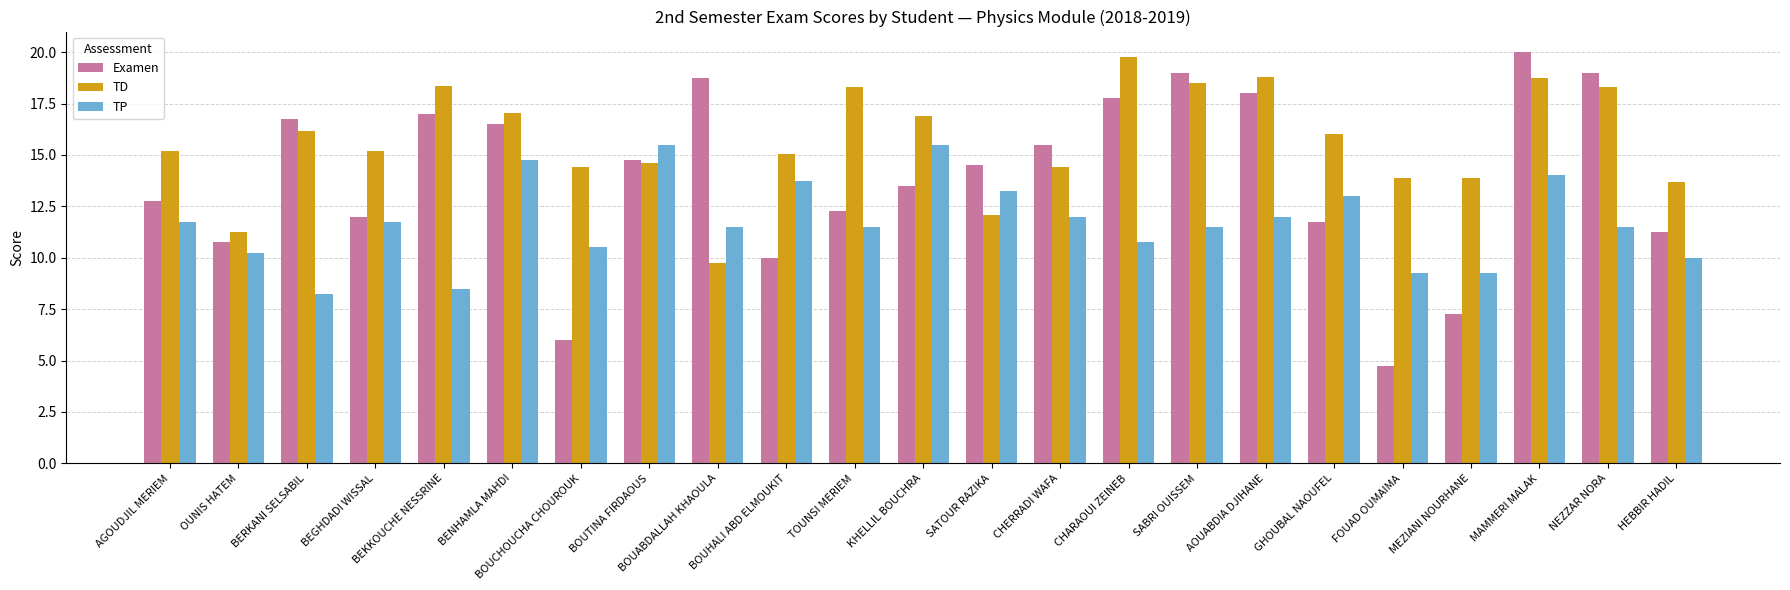

Which category has the highest value across all series?

MAMMERI MALAK